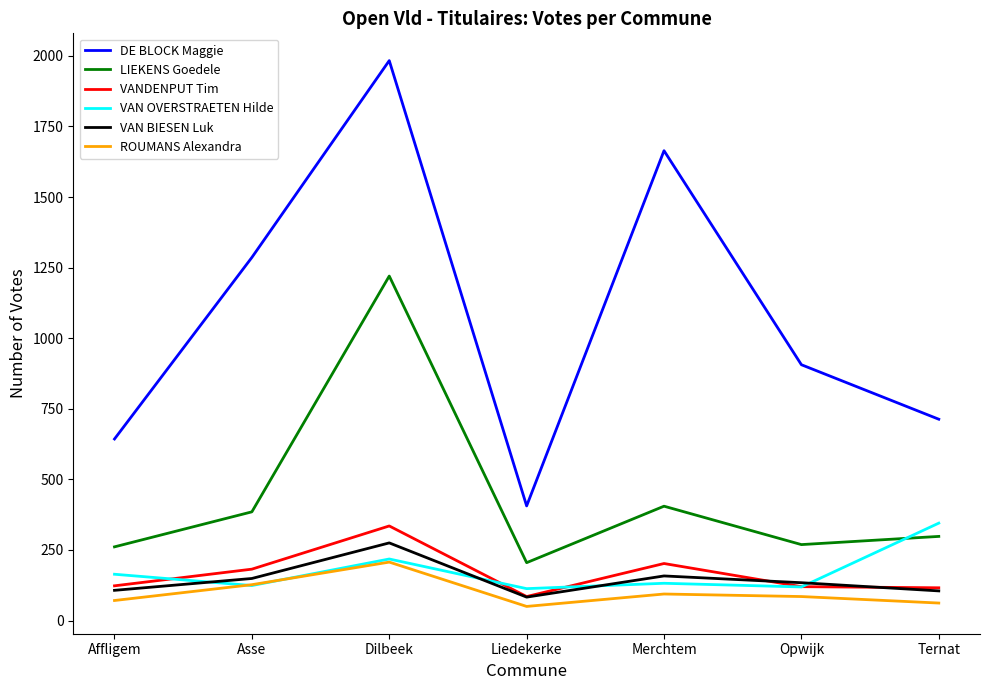

Between Asse and Opwijk, which series saw the biggest shift?

DE BLOCK Maggie